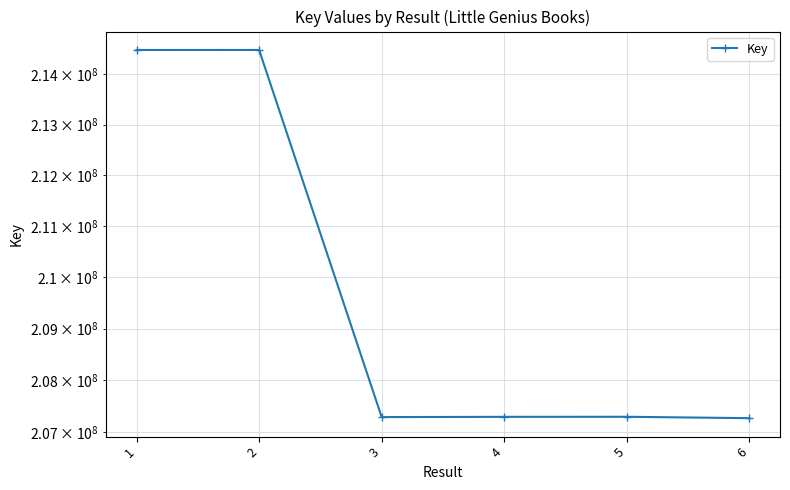

List the labels in order of value, largest first.

2, 1, 5, 4, 3, 6